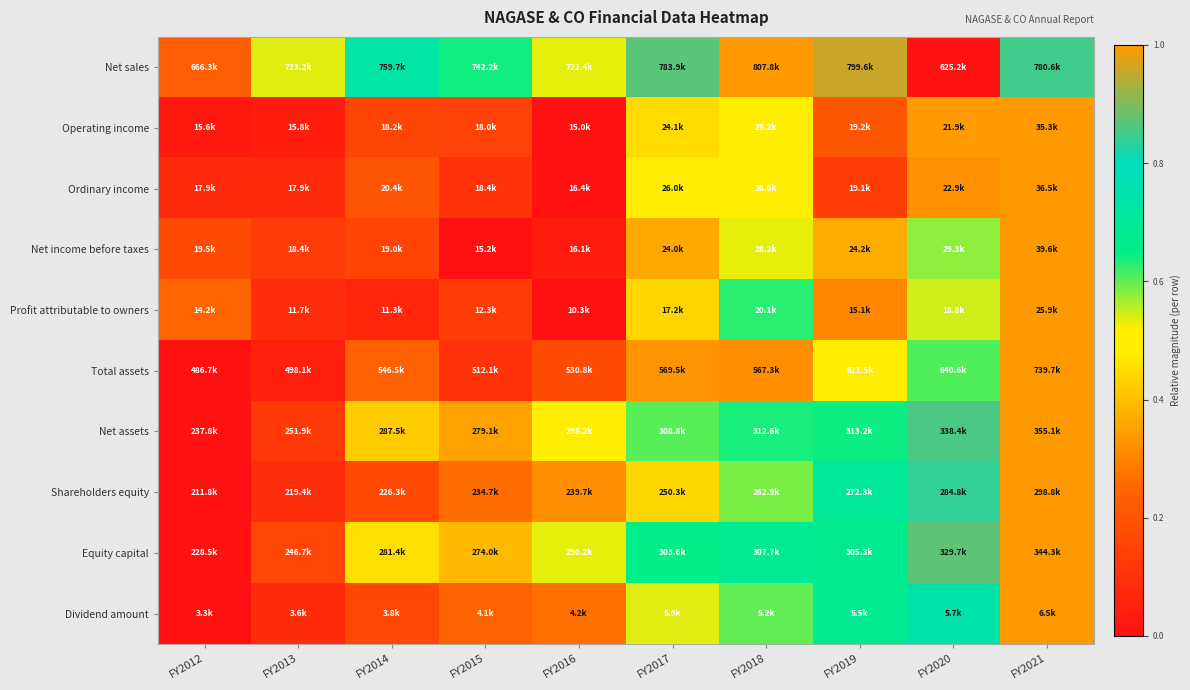

List the series in order of their peak value, lowest first.

Net sales, Operating income, Ordinary income, Net income before taxes, Profit attributable to owners, Total assets, Net assets, Shareholders equity, Equity capital, Dividend amount